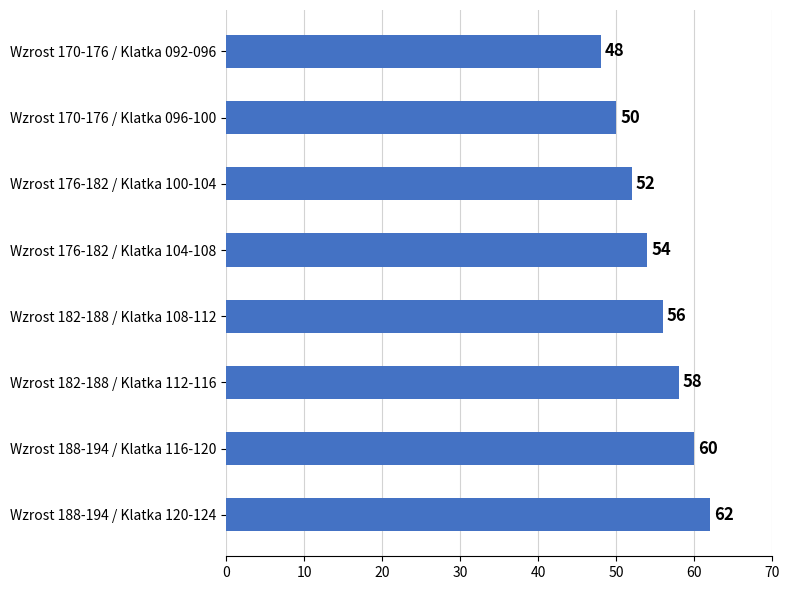

Which label corresponds to the smallest value in the chart?

Wzrost 170-176 / Klatka 092-096